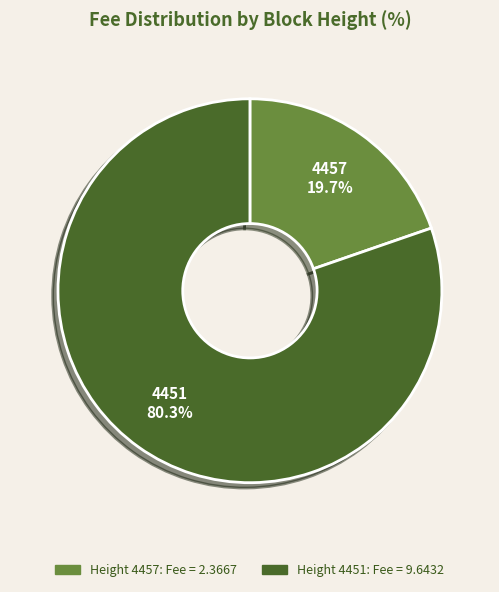

Is there a majority slice in this chart?

Yes